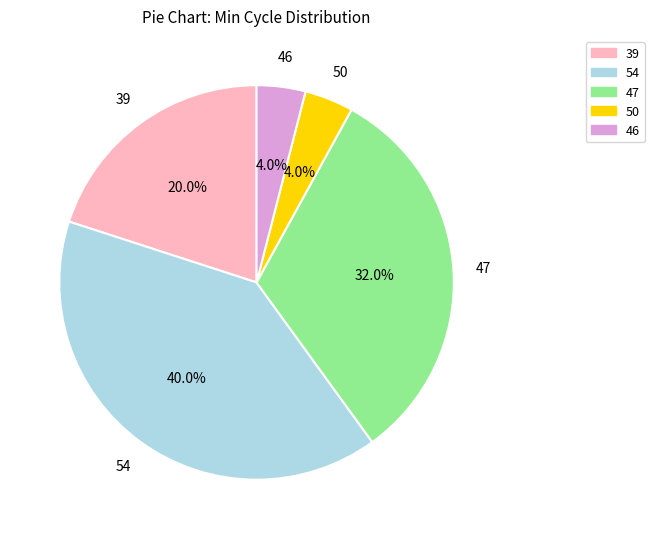

Does any single category account for the majority?

No